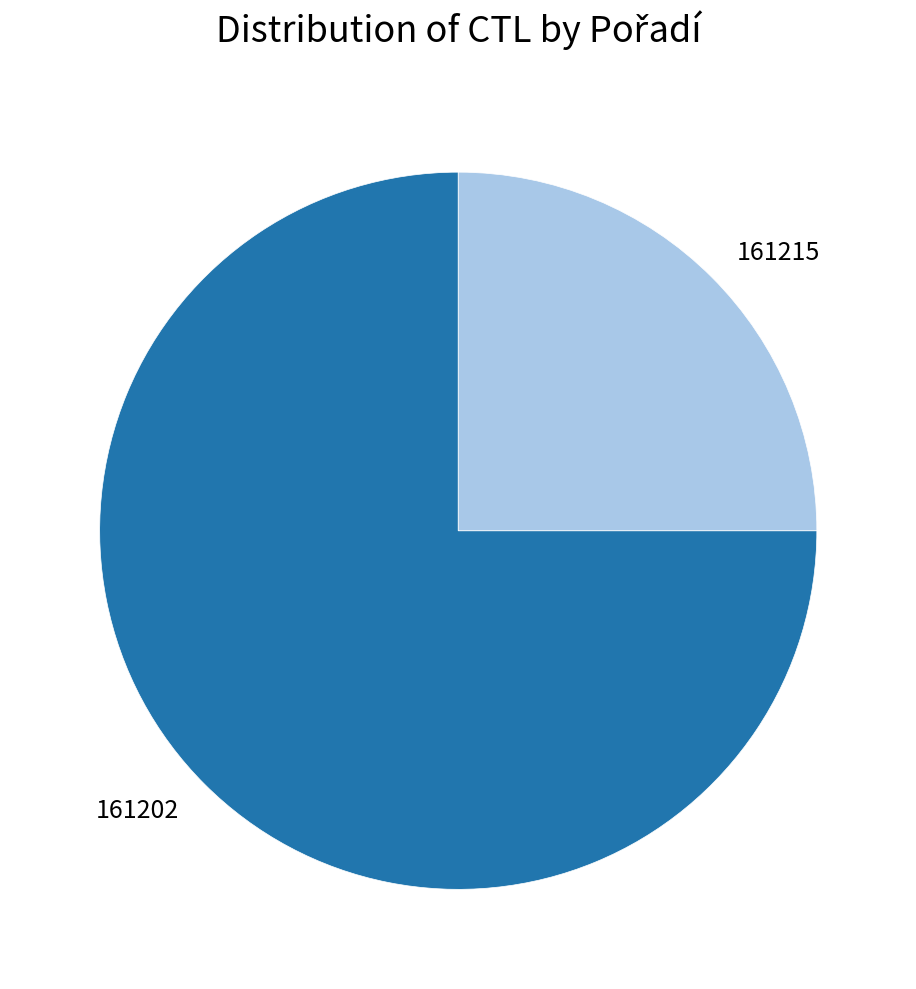

Is it true that 161202 is 64% of the pie?

False